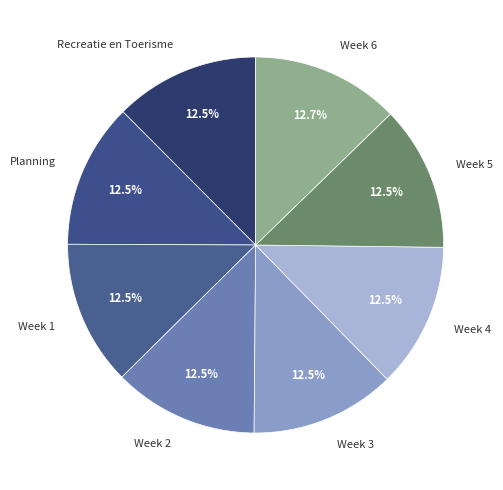

Does Week 4 represent more than half of the total?

No